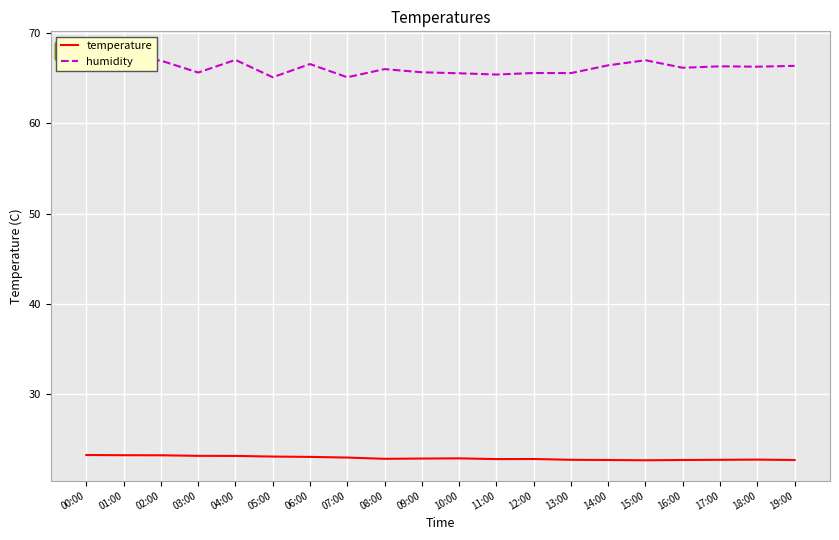

Reading left to right, what are all the values shown in this chart?

temperature: 23.3	23.3	23.3	23.2	23.2	23.1	23.1	23.0	22.9	22.9	22.9	22.9	22.9	22.8	22.8	22.7	22.8	22.8	22.8	22.8
humidity: 67.9	67.3	66.9	65.6	67.0	65.1	66.5	65.1	66.0	65.6	65.5	65.4	65.6	65.5	66.4	67.0	66.1	66.3	66.3	66.3